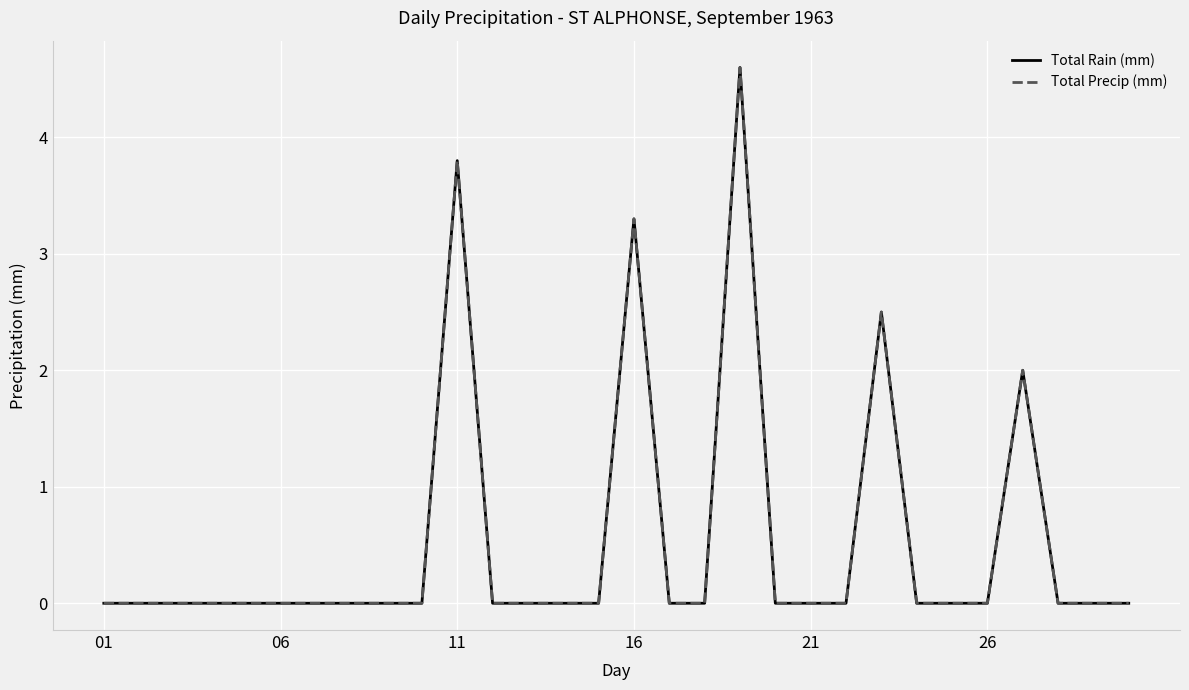

What is the difference between the second highest and second lowest values in the Total Rain (mm) series?

3.8